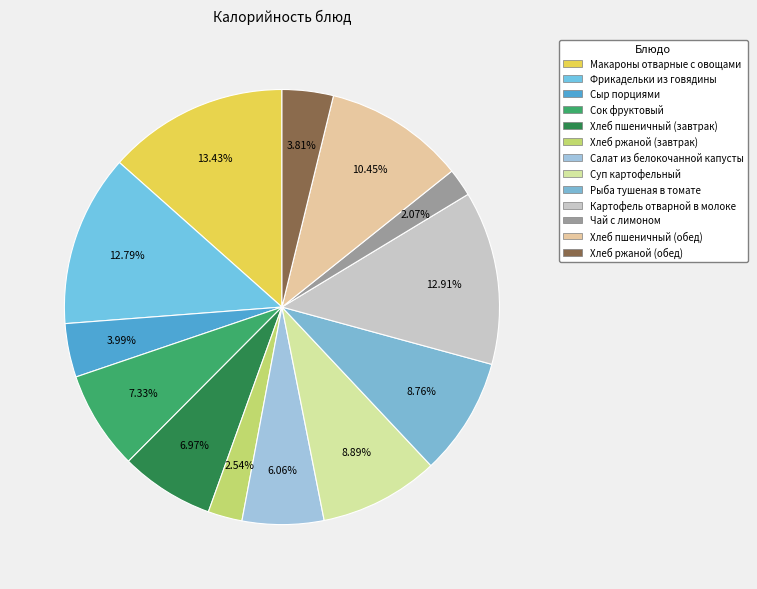

What percentage is the Хлеб ржаной (завтрак) slice, to the nearest percent?

3%